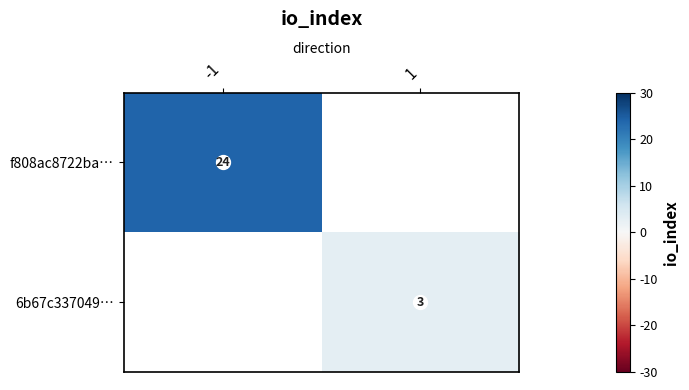

Is it true that 6b67c337049… equals 1.7 at 1?

False